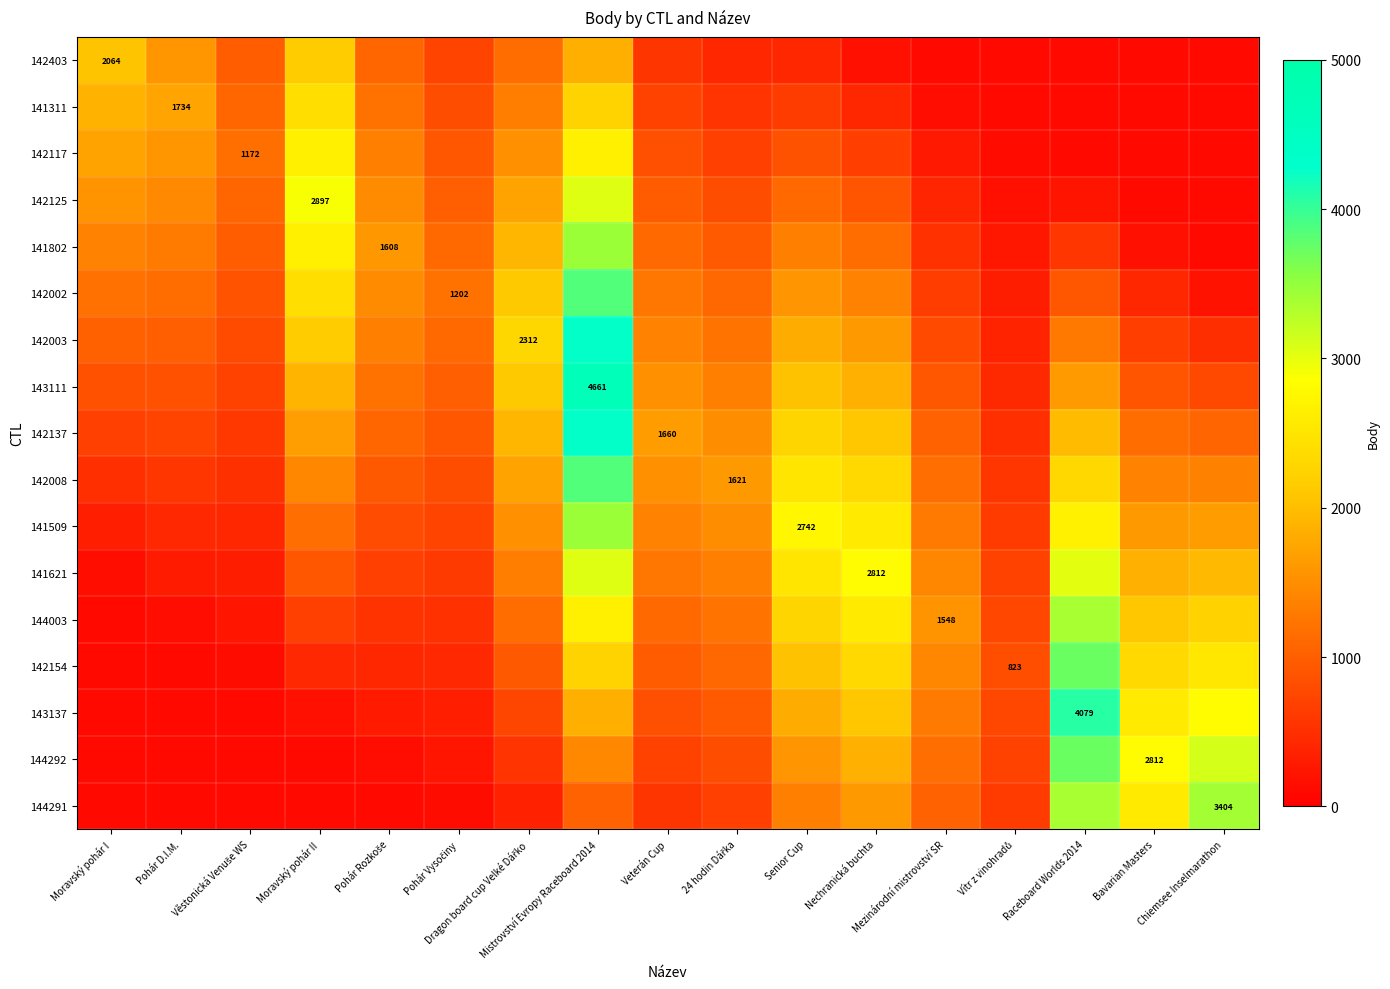

Which series has the largest total across all categories?

142008